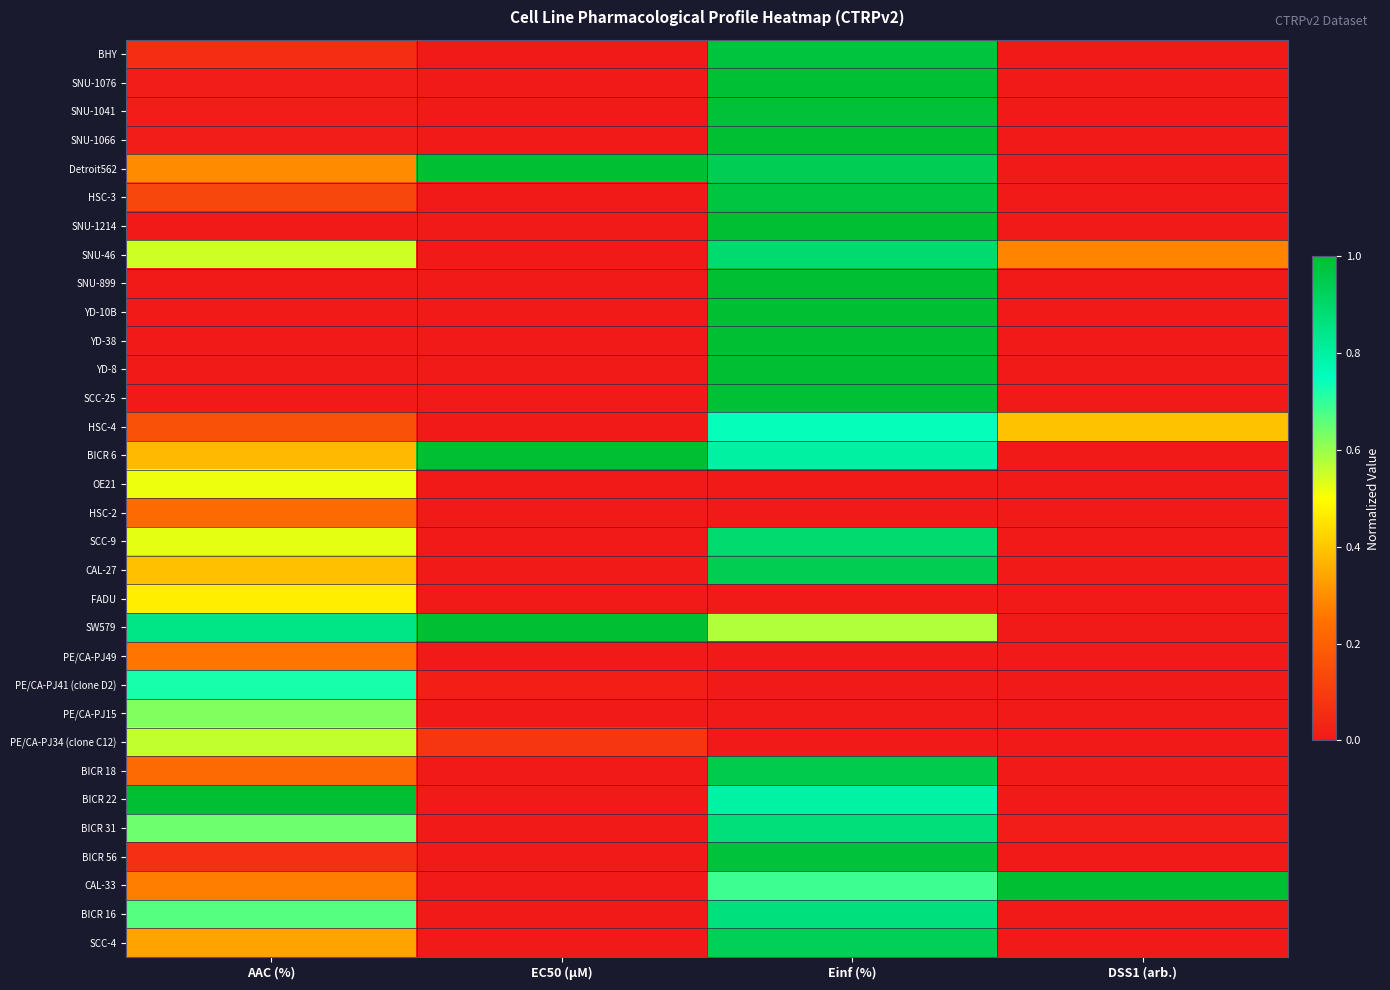

Rank the series at Einf (%) from highest to lowest value.

SNU-1214, YD-10B, YD-38, YD-8, SNU-899, SNU-1066, SNU-1076, SCC-25, SNU-1041, BICR 56, BHY, HSC-3, BICR 18, CAL-27, Detroit562, SCC-4, SCC-9, SNU-46, BICR 31, BICR 16, BICR 6, BICR 22, HSC-4, CAL-33, SW579, OE21, HSC-2, FADU, PE/CA-PJ49, PE/CA-PJ41 (clone D2), PE/CA-PJ15, PE/CA-PJ34 (clone C12)